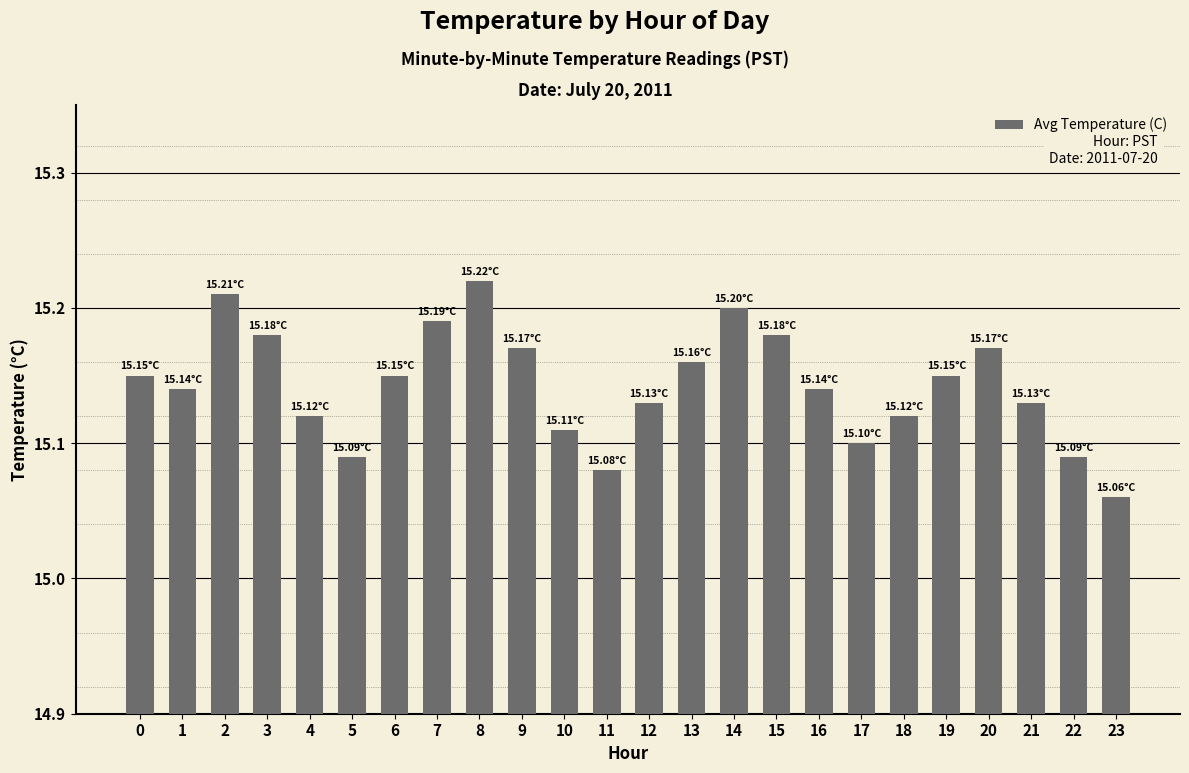

What is the ratio of the value at 15 to the value at 3?

1.0